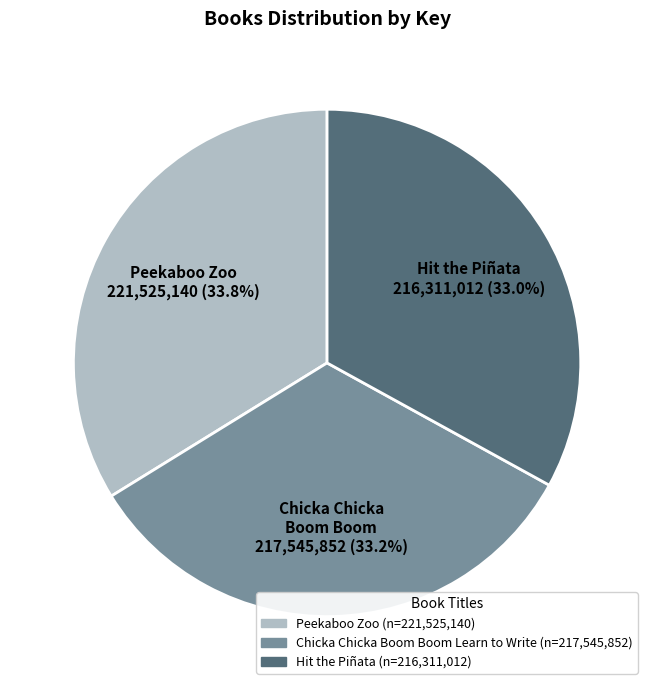

The Hit the Piñata slice represents 39% of the pie. True or false?

False